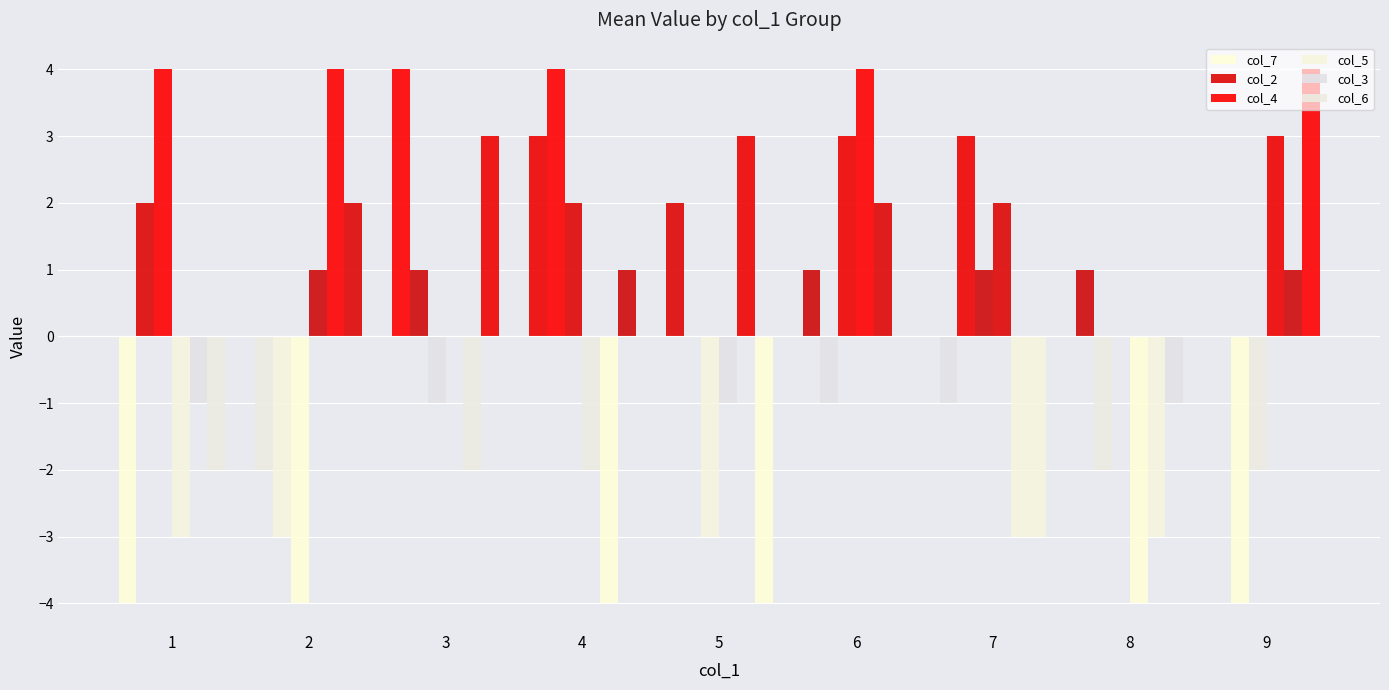

Reading right to left, transcribe all the data shown in this chart.

col_7: 0	1	-1	1	2	3	4	-2	-4
col_2: -4	-2	3	-1	0	4	1	-3	2
col_4: -2	0	1	3	-3	2	-1	-4	4
col_5: 3	-4	2	4	-1	-2	0	1	-3
col_3: 1	-3	-3	2	3	-4	-2	4	-1
col_6: 4	-1	-3	0	-4	1	3	2	-2